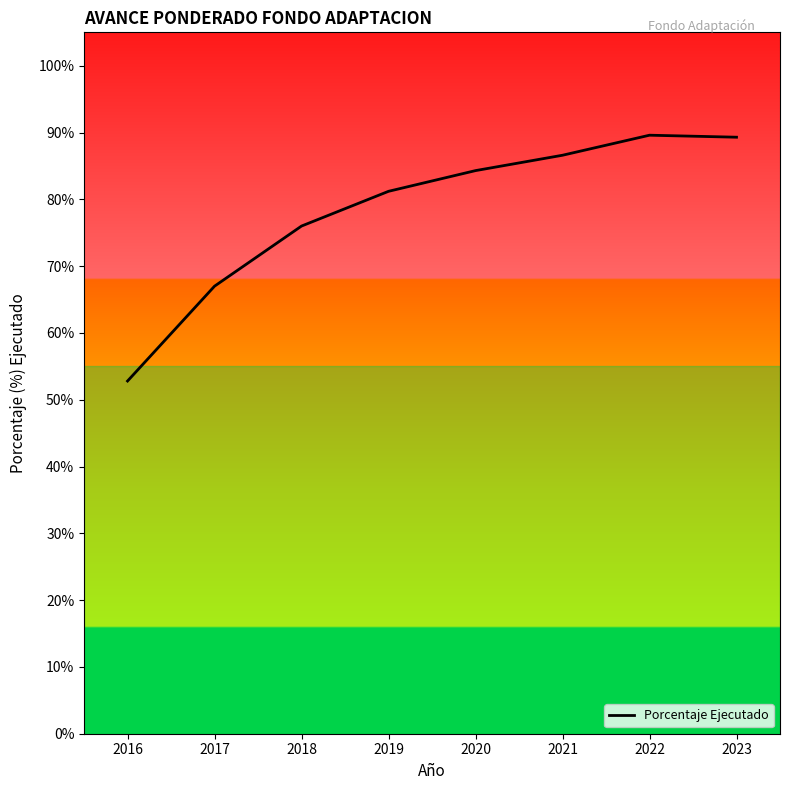

Between 2018 and 2019, which is larger?

2019